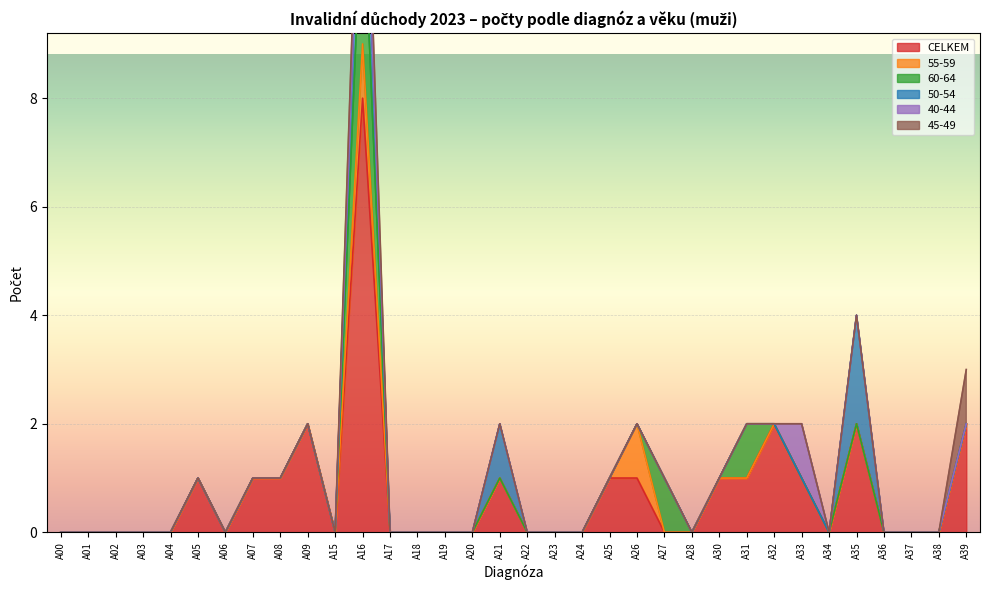

How many categories are shown in the chart?

34